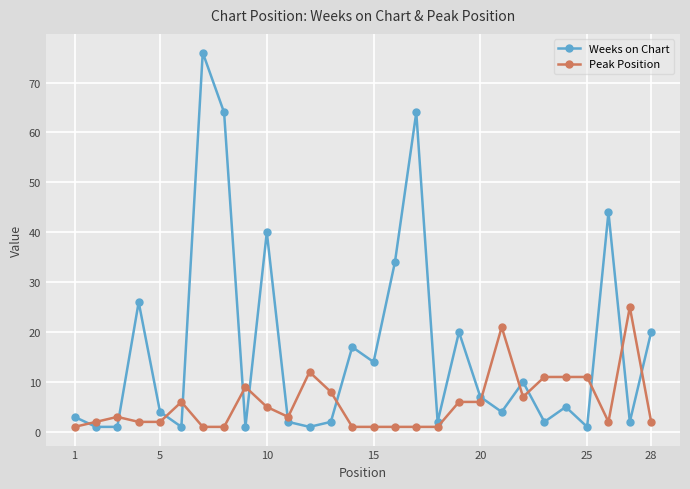

Reading left to right, list all the values displayed in this chart.

Weeks on Chart: 3	1	1	26	4	1	76	64	1	40	2	1	2	17	14	34	64	2	20	7	4	10	2	5	1	44	2	20
Peak Position: 1	2	3	2	2	6	1	1	9	5	3	12	8	1	1	1	1	1	6	6	21	7	11	11	11	2	25	2